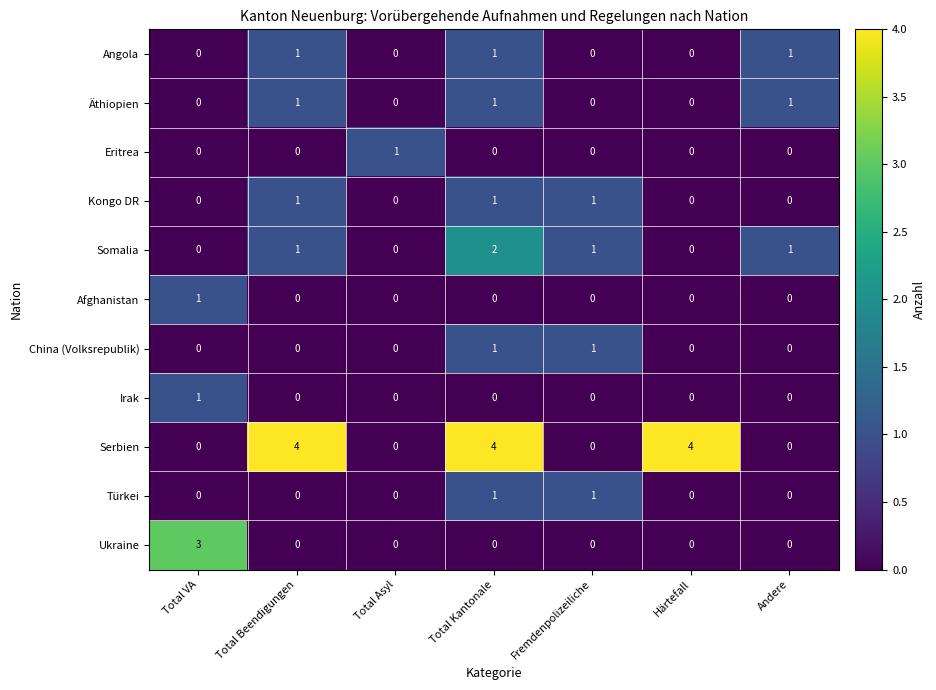

What is the difference between the Serbien values at Total Asyl and Härtefall?

4